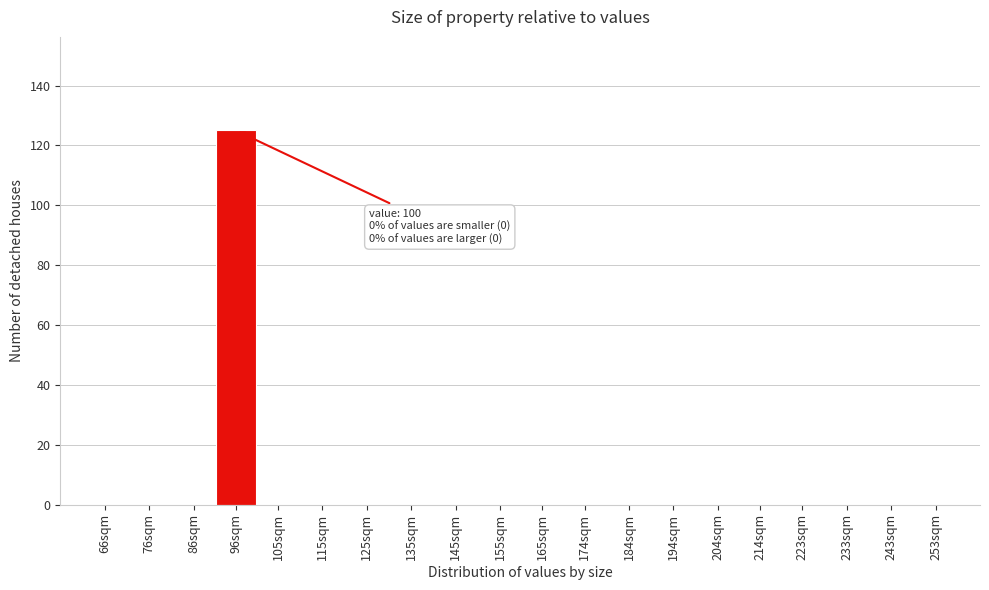

Reading right to left, list all the values displayed in this chart.

253sqm=0	243sqm=0	233sqm=0	223sqm=0	214sqm=0	204sqm=0	194sqm=0	184sqm=0	174sqm=0	165sqm=0	155sqm=0	145sqm=0	135sqm=0	125sqm=0	115sqm=0	105sqm=0	96sqm=125	86sqm=0	76sqm=0	66sqm=0